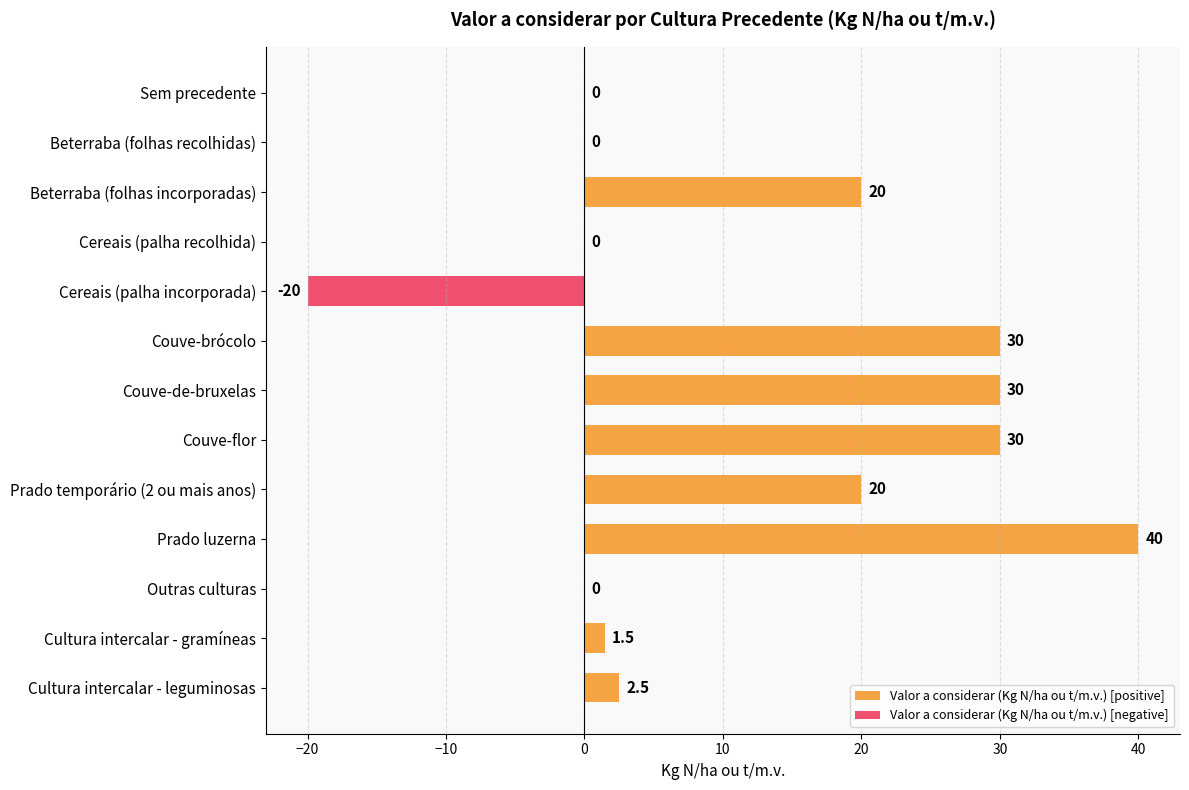

At how many categories does at least one series exceed 15?

6